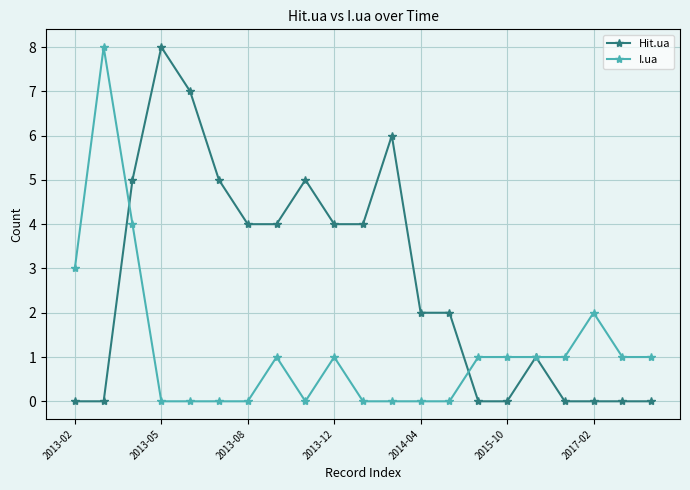

List the series in order of their overall mean, highest first.

Hit.ua, I.ua